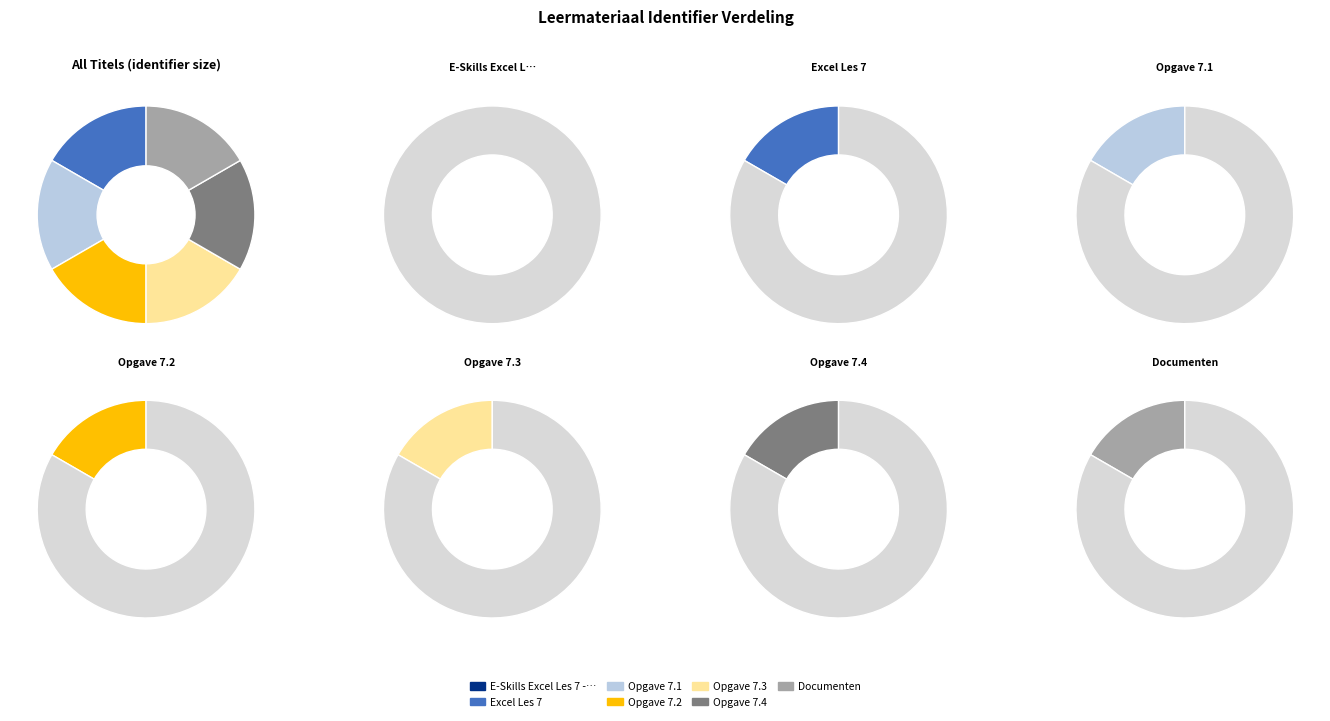

What is the ratio of the value at Opgave 7.1 to the value at Excel Les 7?

1.0